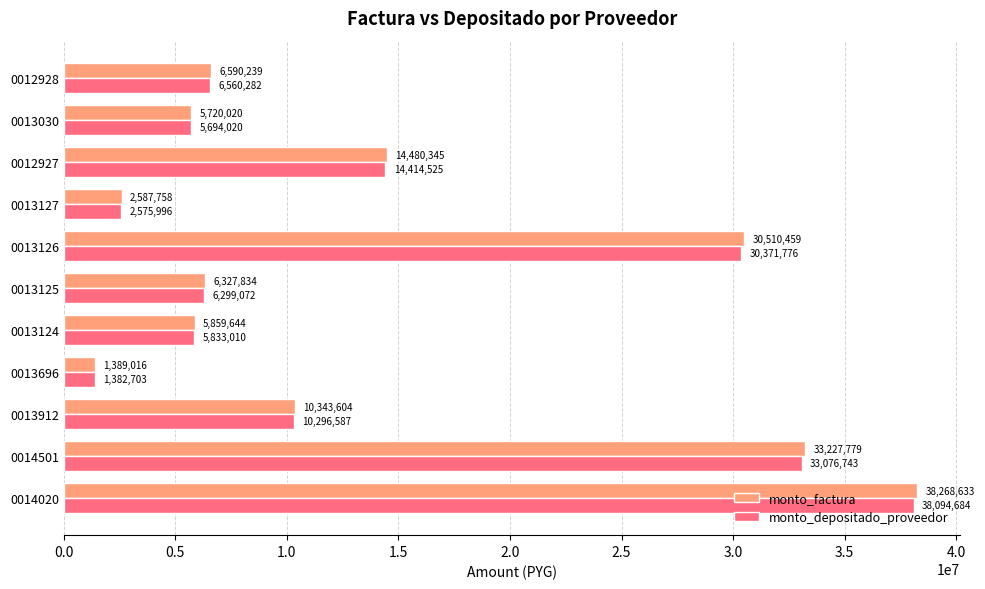

What is the total value across all series at 0012928?

13150521